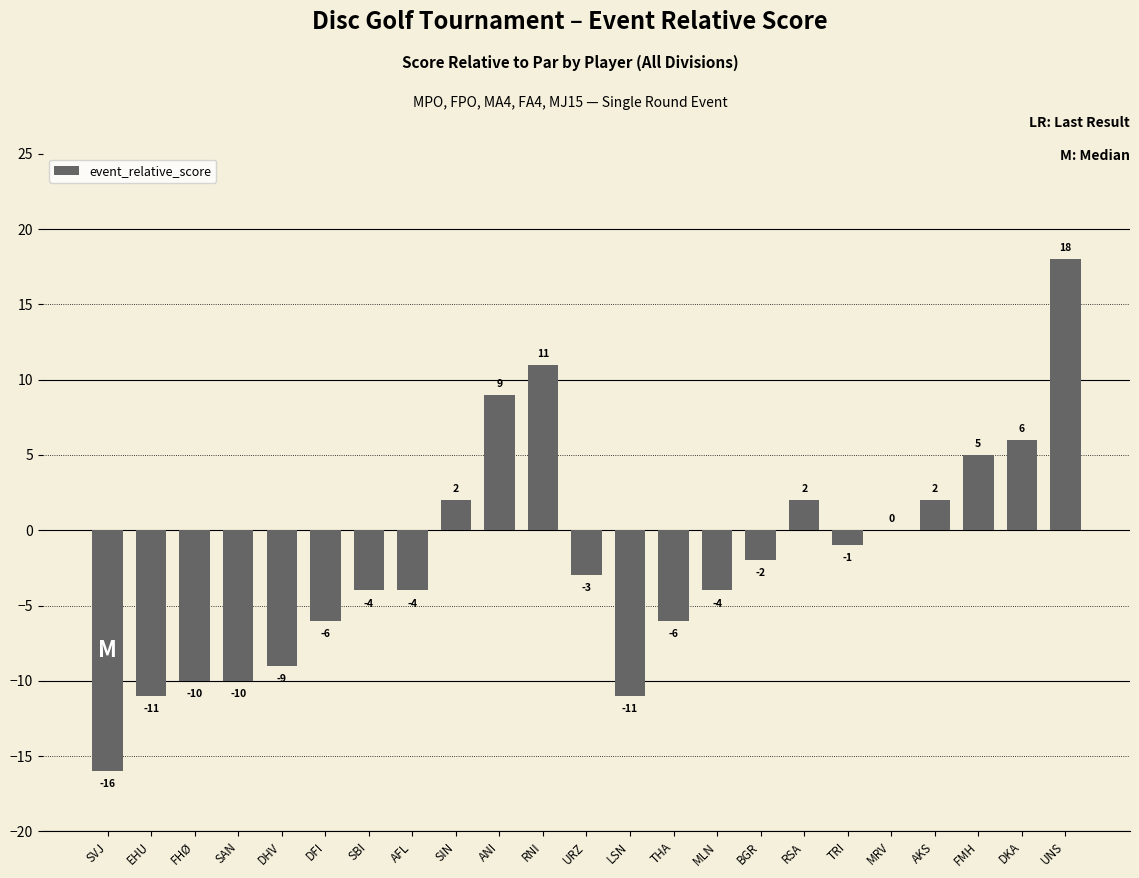

What is the difference between the values at MLN and ANI?

13